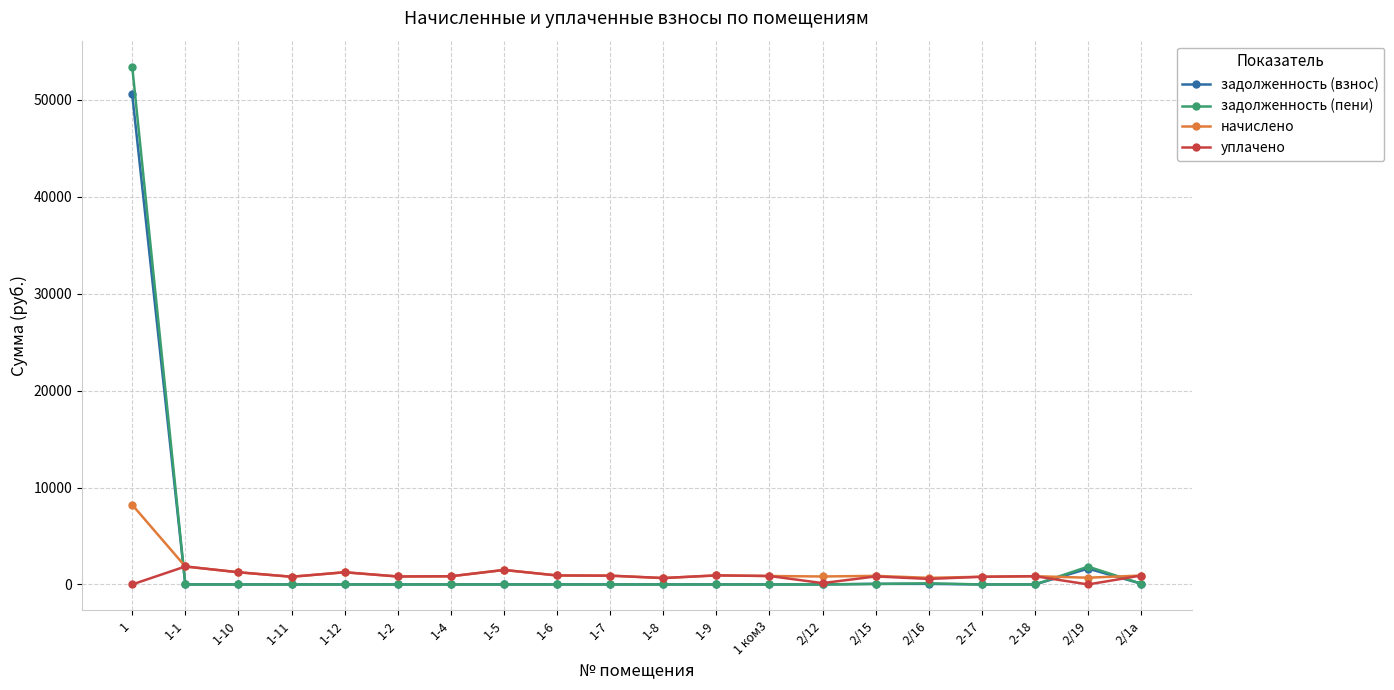

The value of начислено at 1-10 is 1256.6. True or false?

True